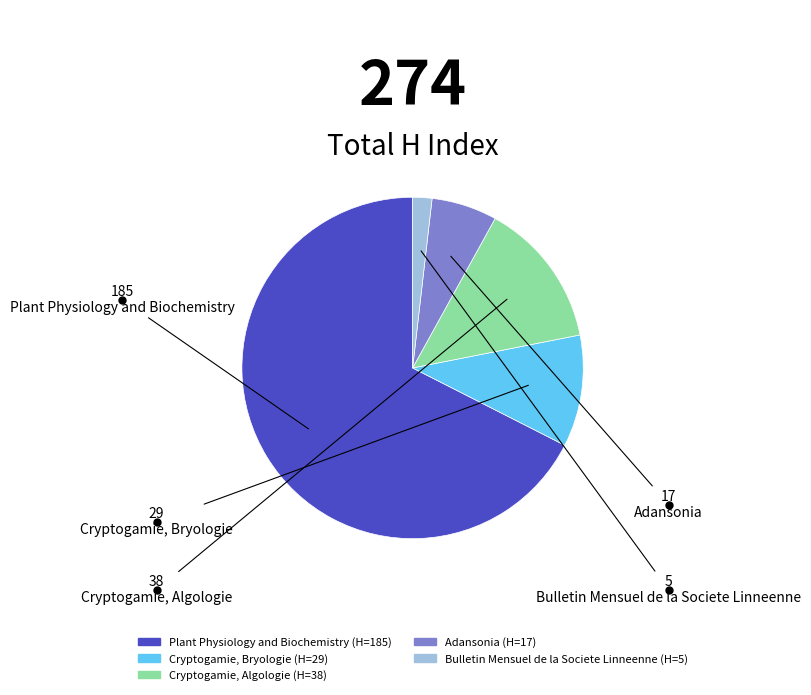

True or false: Adansonia accounts for 11% of the total.

False